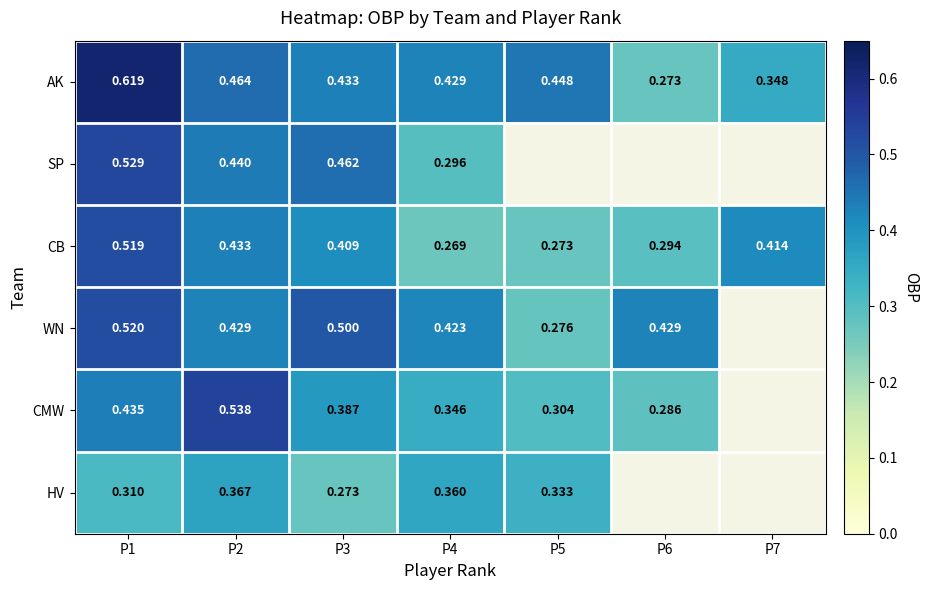

Is the value of HV at P2 greater than the value of CB at P4?

Yes